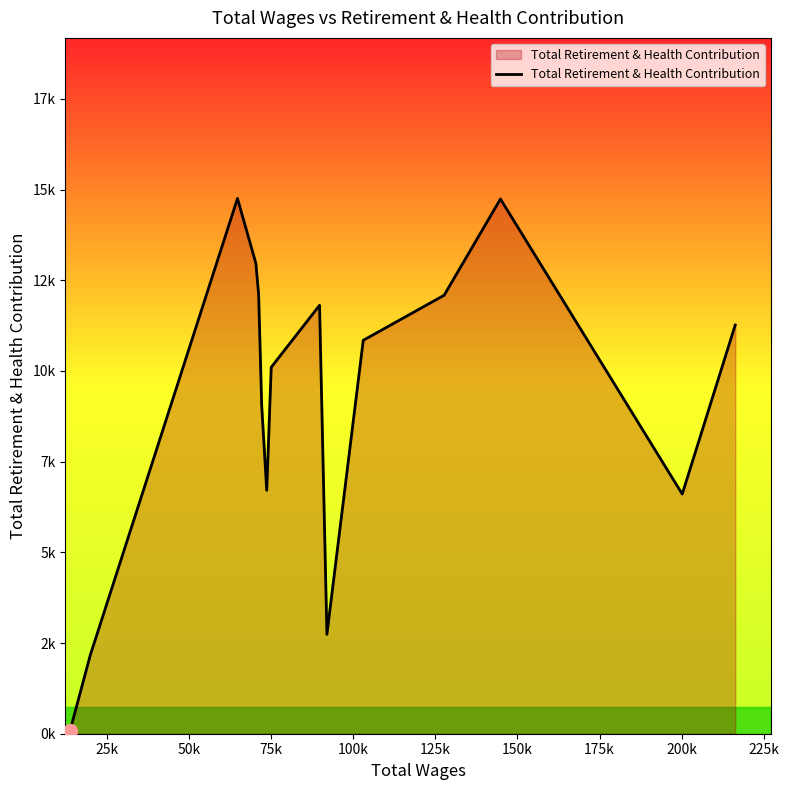

Does the chart display data point markers on the line(s)?

No